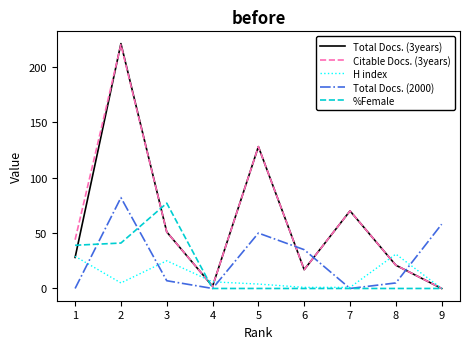

Which series has the widest spread of values?

Total Docs. (3years)